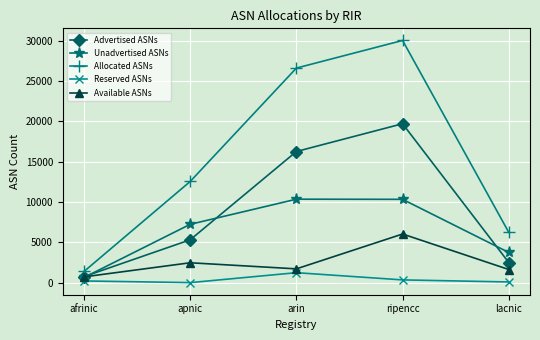

List the series in order of their peak value, highest first.

Allocated ASNs, Advertised ASNs, Unadvertised ASNs, Available ASNs, Reserved ASNs